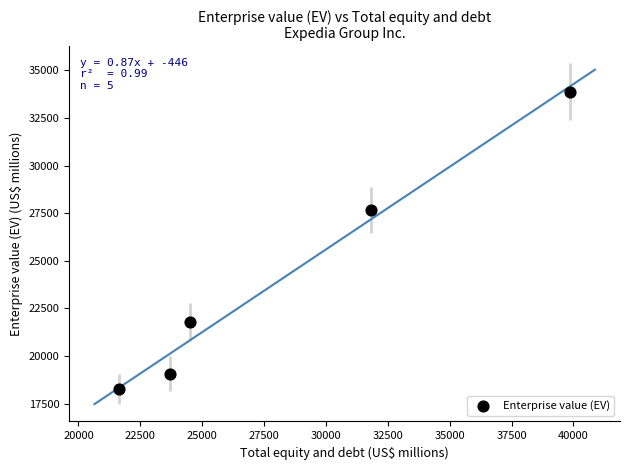

What is the average X value?

28308